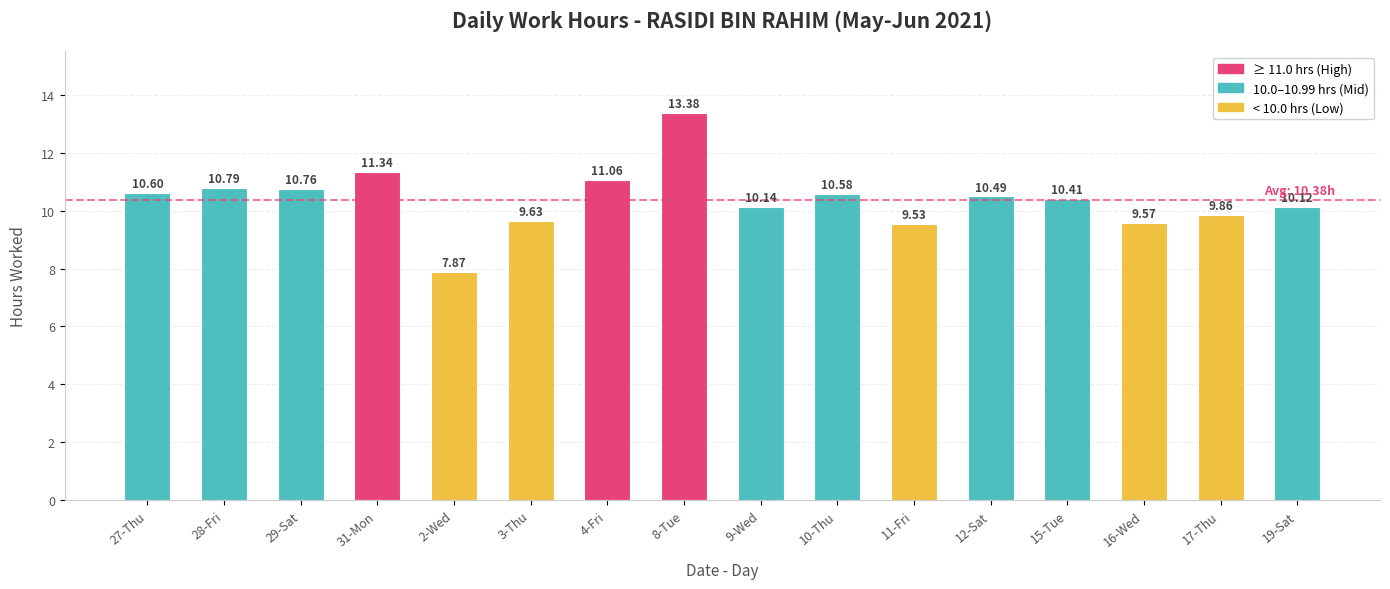

Reading left to right, what are all the values shown in this chart?

27-Thu=10.6	28-Fri=10.8	29-Sat=10.8	31-Mon=11.3	2-Wed=7.9	3-Thu=9.6	4-Fri=11.1	8-Tue=13.4	9-Wed=10.1	10-Thu=10.6	11-Fri=9.5	12-Sat=10.5	15-Tue=10.4	16-Wed=9.6	17-Thu=9.9	19-Sat=10.1